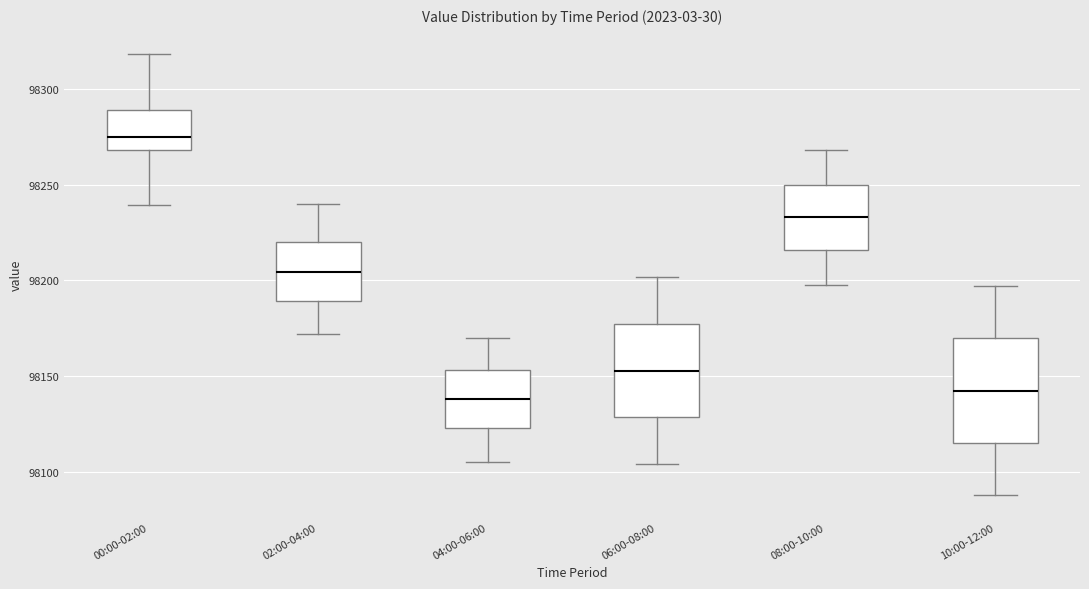

Reading left to right, read every box against the y-axis: the position of its median line, the range the box covers, and the ends of its whiskers. The values are not printed on the chart, so give them approximately, as read against the axis.

00:00-02:00: median 98275, box 98270 to 98290, whiskers 98240 to 98320
02:00-04:00: median 98205, box 98190 to 98220, whiskers 98170 to 98240
04:00-06:00: median 98140, box 98125 to 98155, whiskers 98105 to 98170
06:00-08:00: median 98155, box 98130 to 98175, whiskers 98105 to 98200
08:00-10:00: median 98235, box 98215 to 98250, whiskers 98200 to 98270
10:00-12:00: median 98140, box 98115 to 98170, whiskers 98090 to 98195